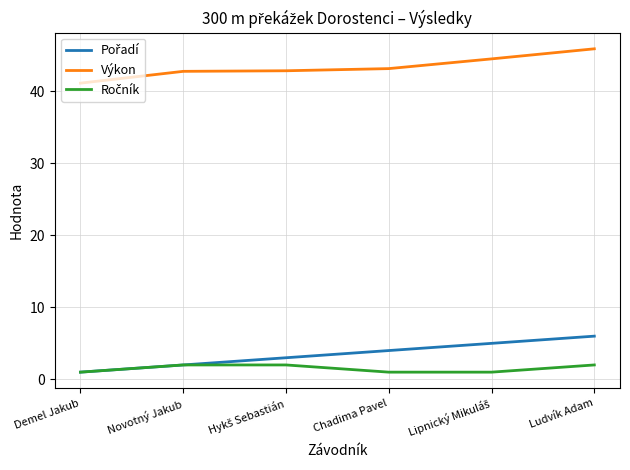

What is the highest value of the Výkon series?

45.9